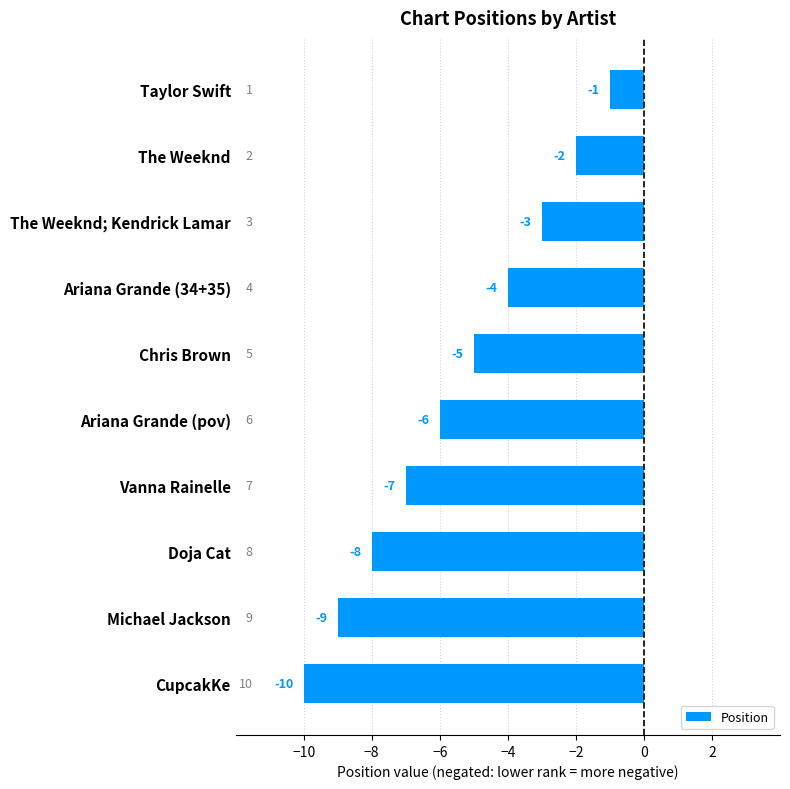

Is it true that the value at Michael Jackson is -9?

True